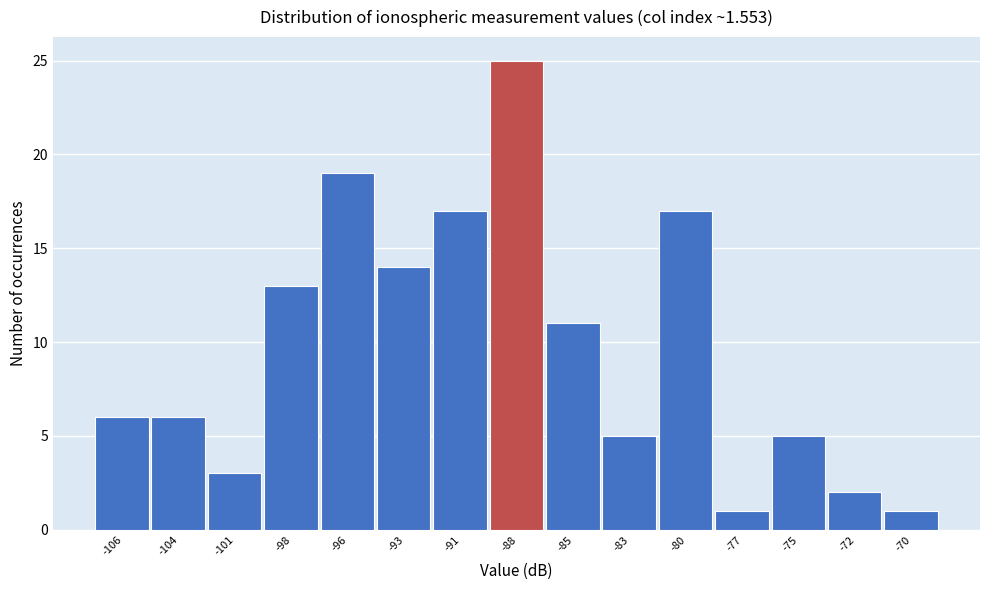

Reading left to right, extract all data points from this chart.

-106=6	-104=6	-101=3	-98=13	-96=19	-93=14	-91=17	-88=25	-85=11	-83=5	-80=17	-77=1	-75=5	-72=2	-70=1